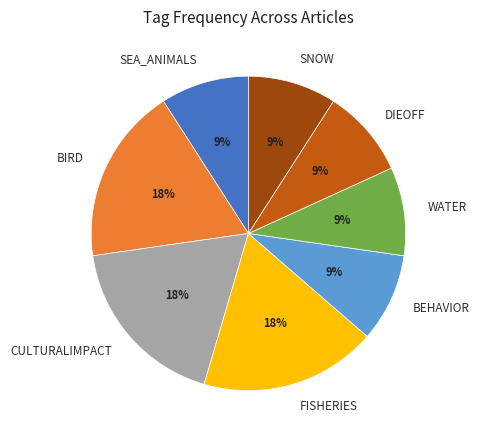

Is there a majority slice in this chart?

No